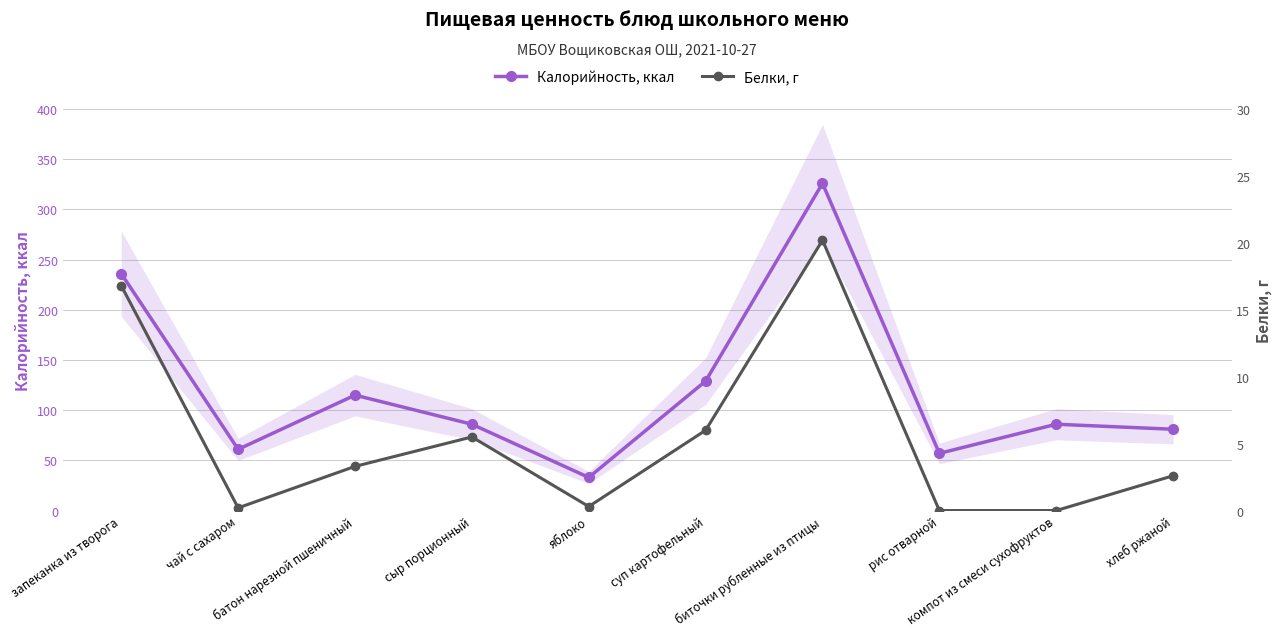

What is the value of the Белки, г point at the 7th from the left?

20.2